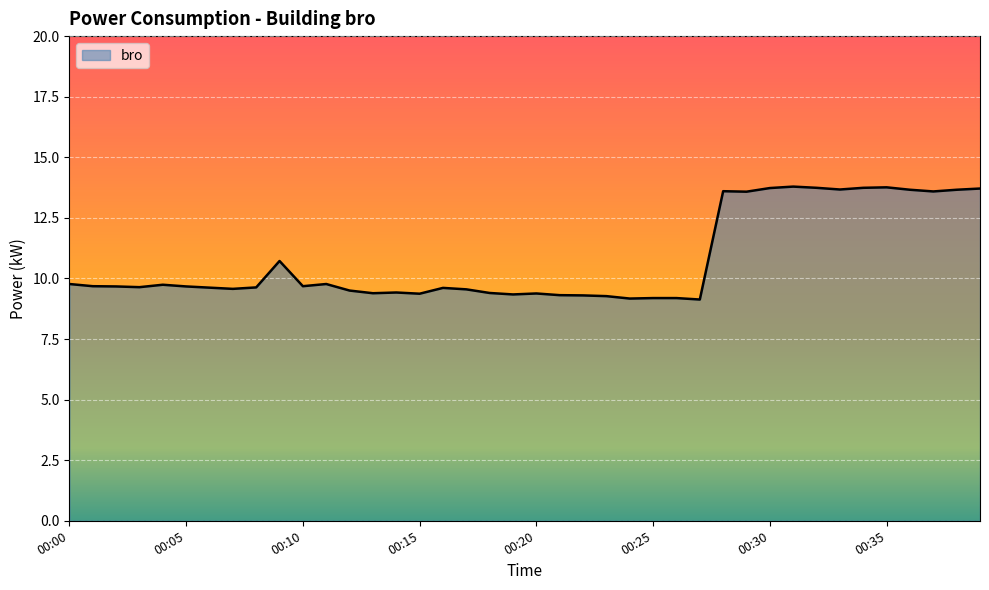

What is the difference between the maximum and minimum values?

4.7